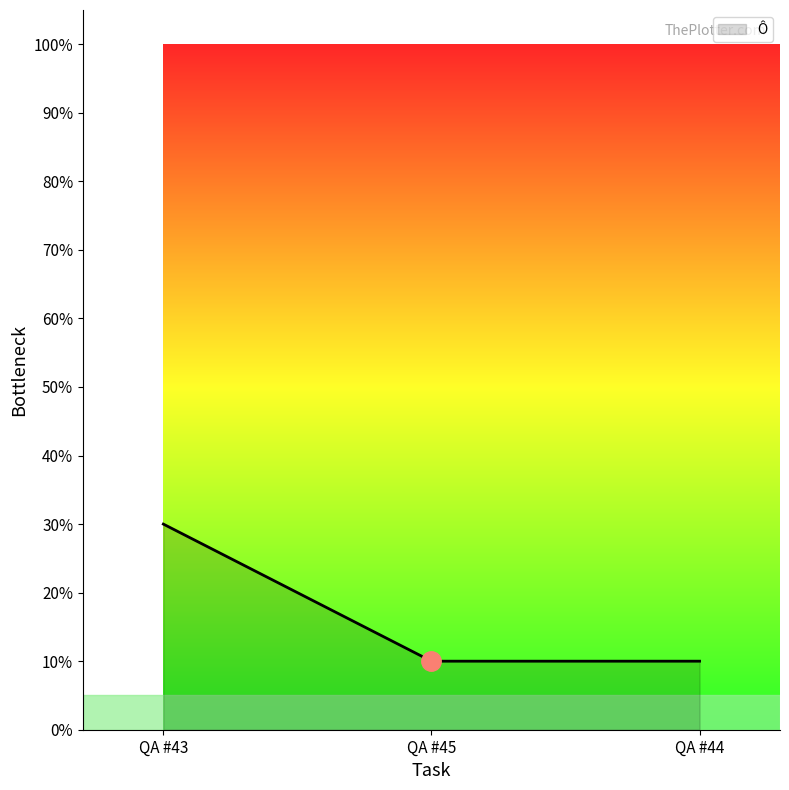

Reading right to left, transcribe all the data shown in this chart.

QA #44=0.1	QA #45=0.1	QA #43=0.3